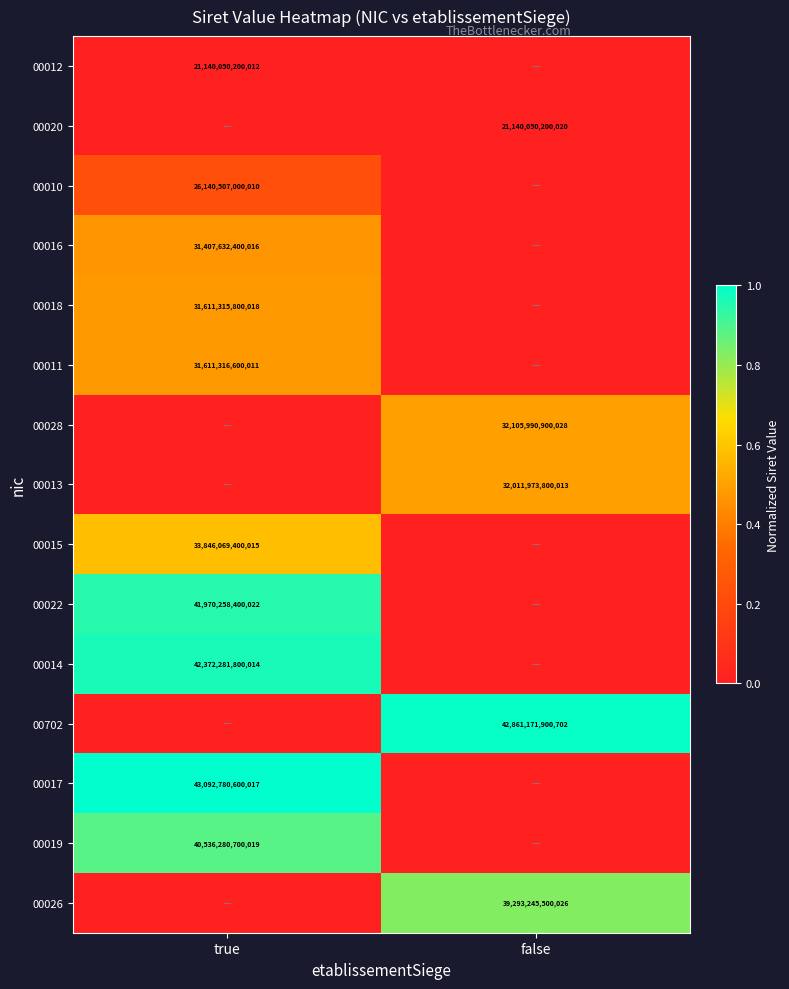

How many series are shown in this chart?

15